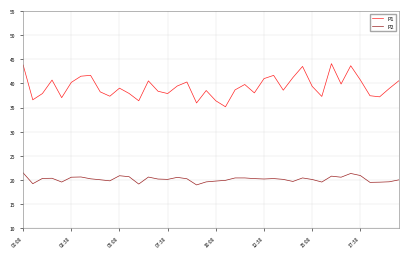

Which series has the largest total across all categories?

P1